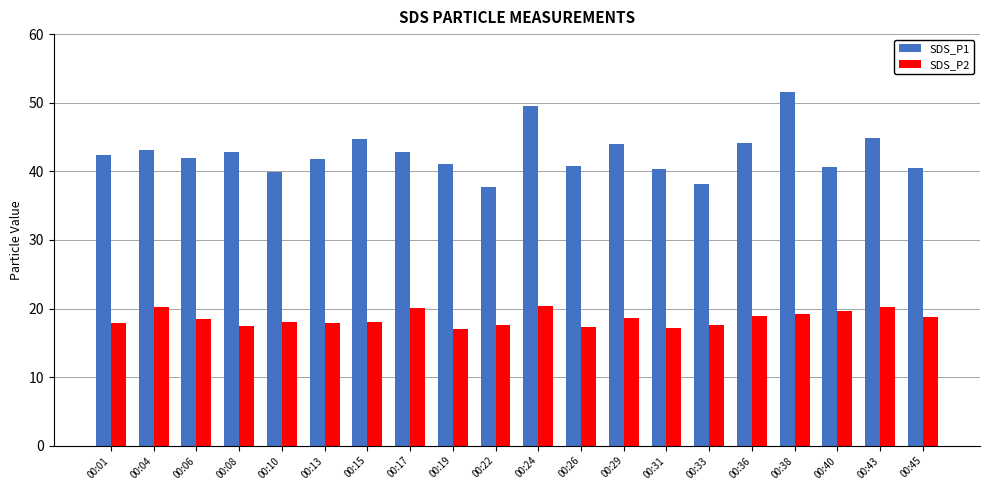

What is the value of the SDS_P1 bar at the 17th from the left?

51.6